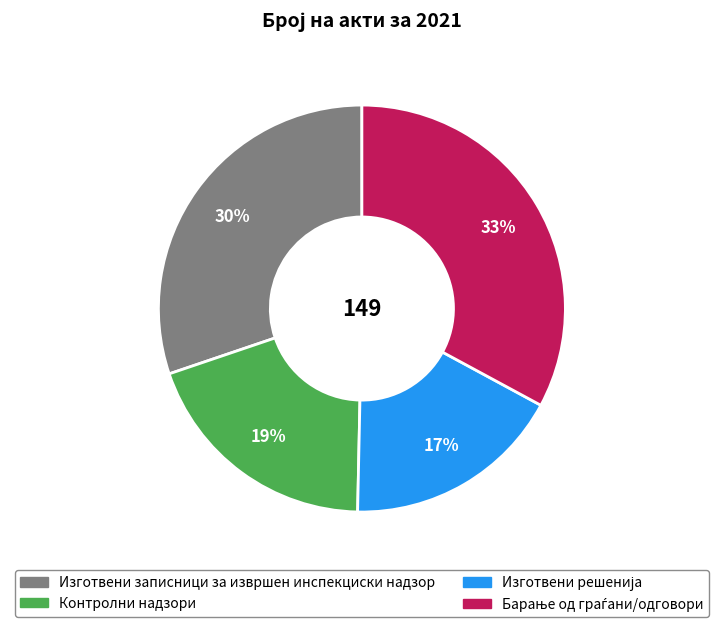

True or false: Изготвени записници за извршен инспекциски надзор accounts for 30% of the total.

True